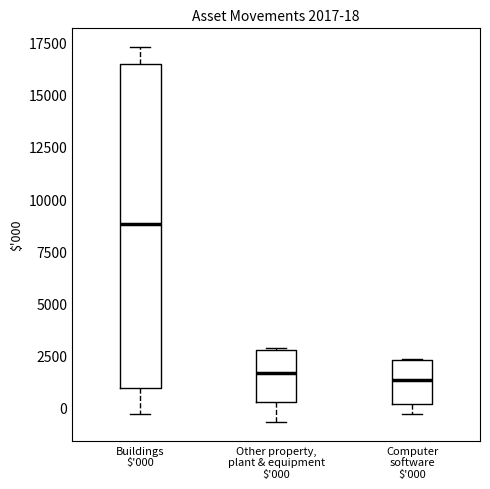

Comparing the boxes themselves (not the whiskers), which one is the tallest?

Buildings $'000